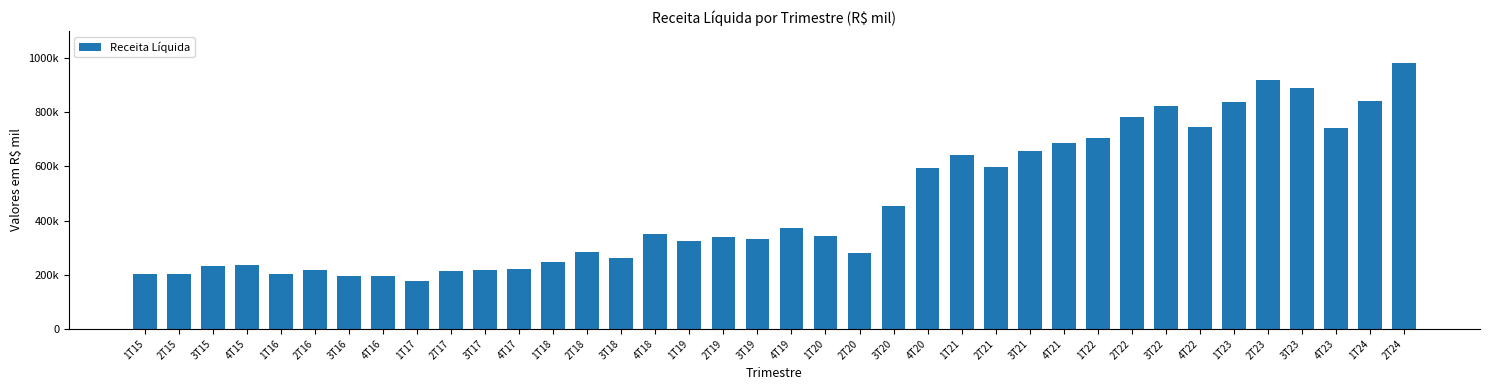

What position from the right is 2T21?

13